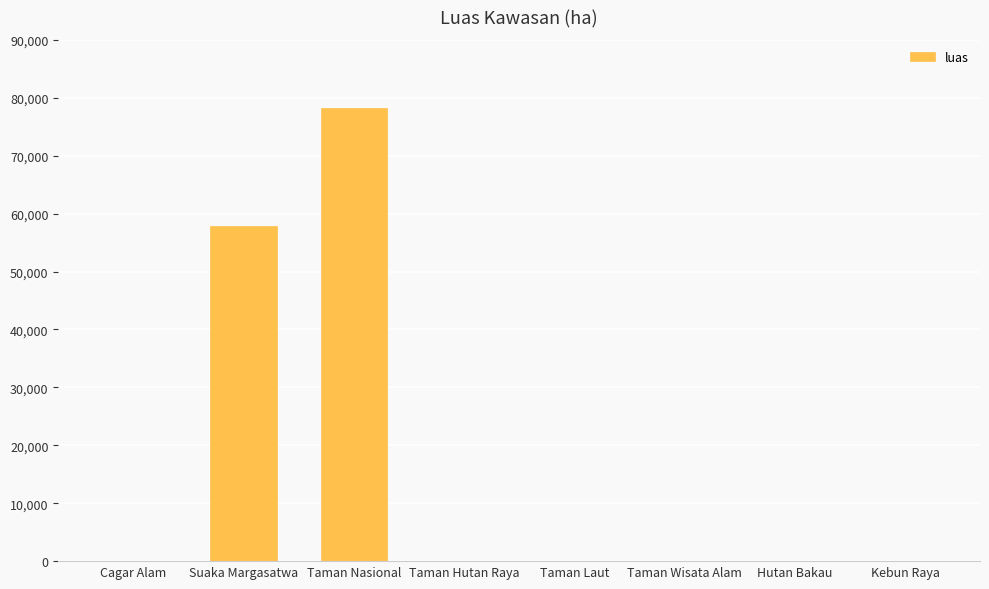

Which category has the highest value across all series?

Taman Nasional